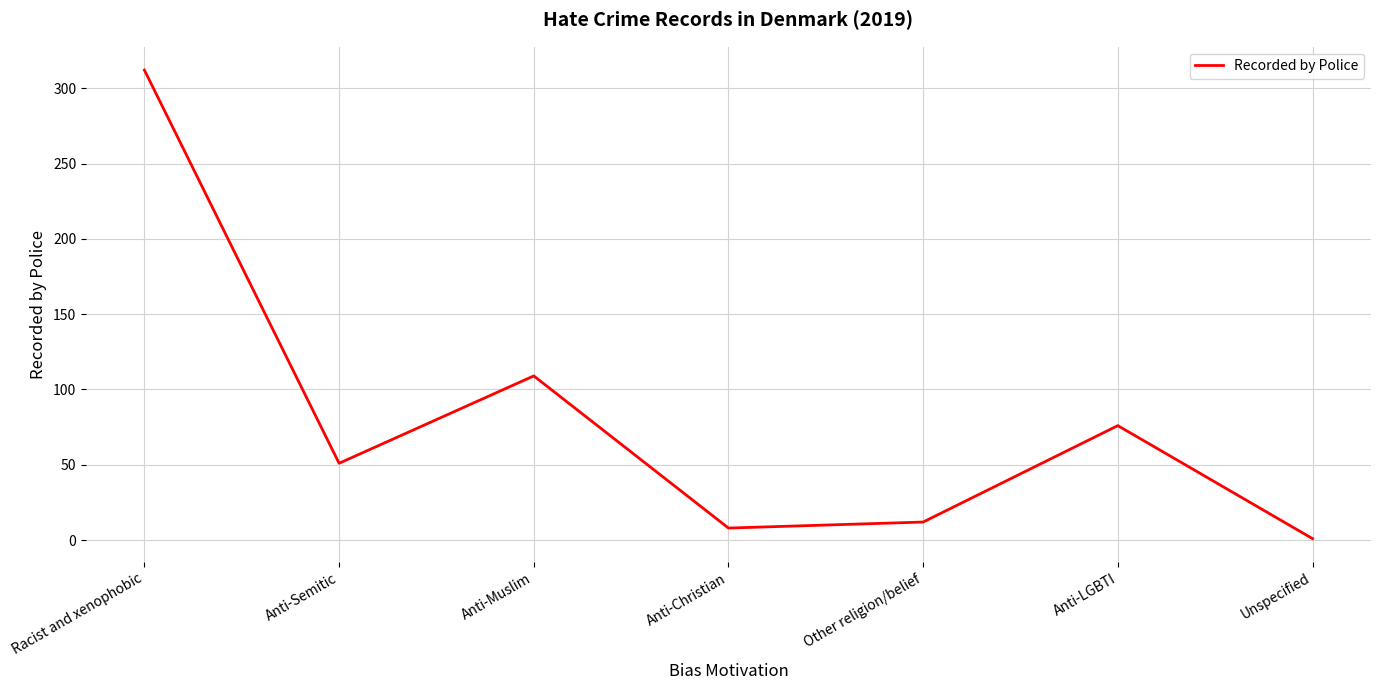

At which label does the data first exceed 51?

Racist and xenophobic